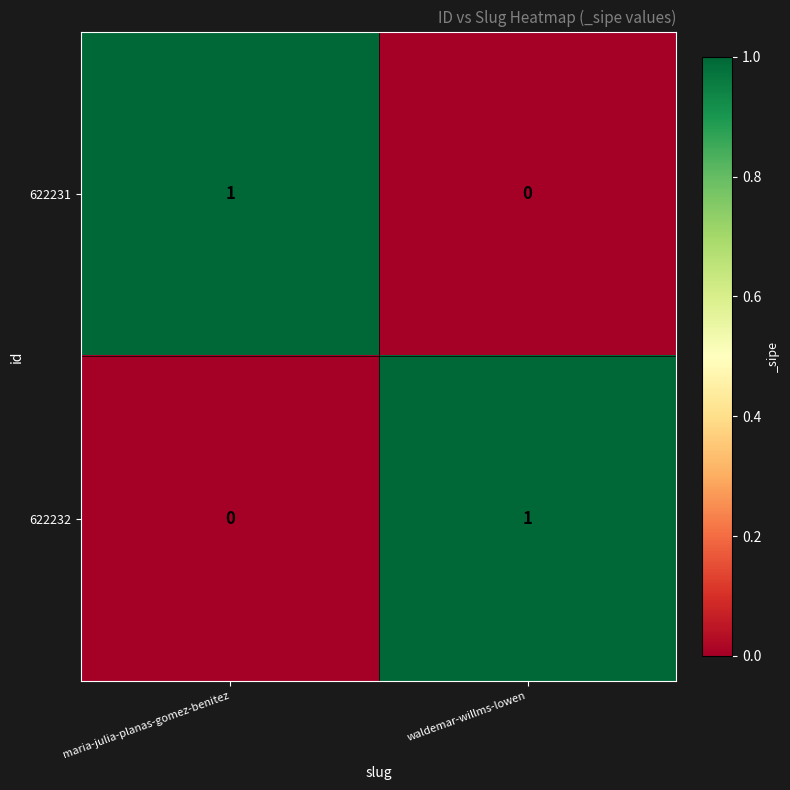

Is the value of 622231 at maria-julia-planas-gomez-benitez greater than the value of 622232 at maria-julia-planas-gomez-benitez?

Yes